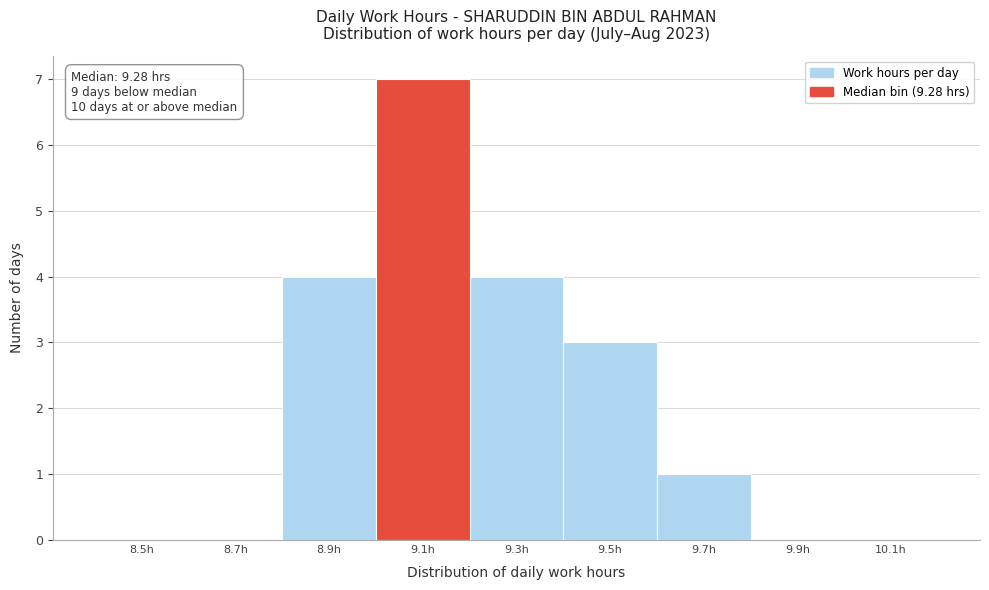

Reading left to right, list all the values displayed in this chart.

8.5h=0	8.7h=0	8.9h=4	9.1h=7	9.3h=4	9.5h=3	9.7h=1	9.9h=0	10.1h=0